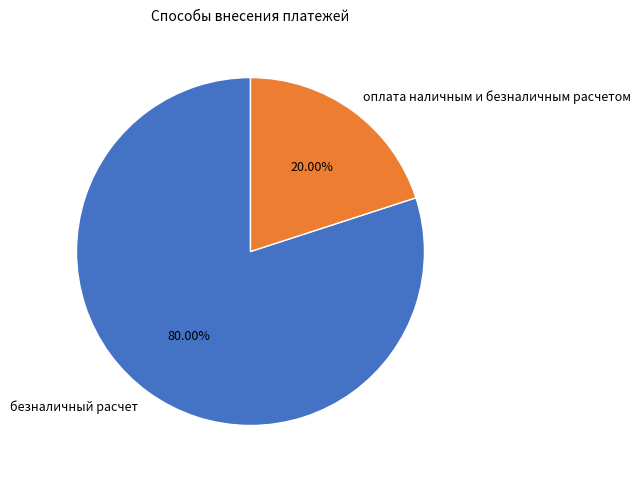

Between безналичный расчет and оплата наличным и безналичным расчетом, which is larger?

безналичный расчет